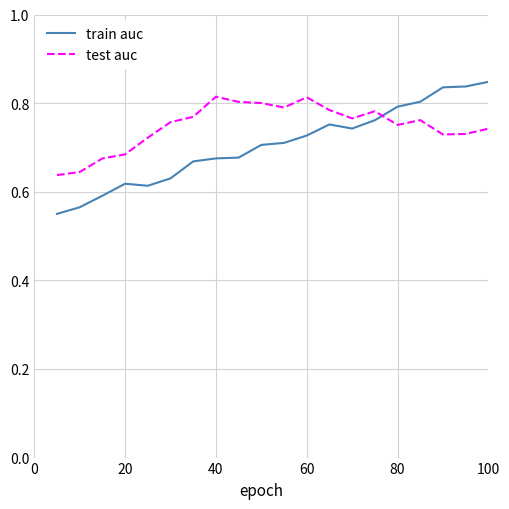

Rank the series by their average value, from lowest to highest.

train auc, test auc